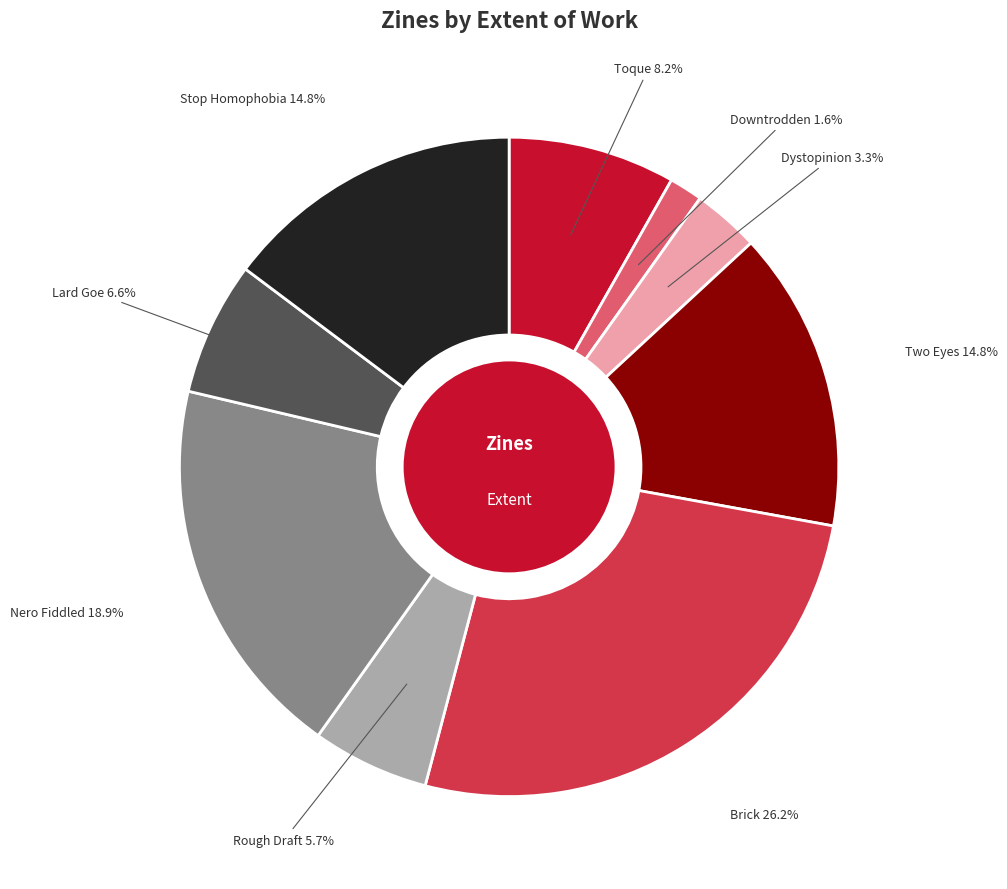

Is there a majority slice in this chart?

No